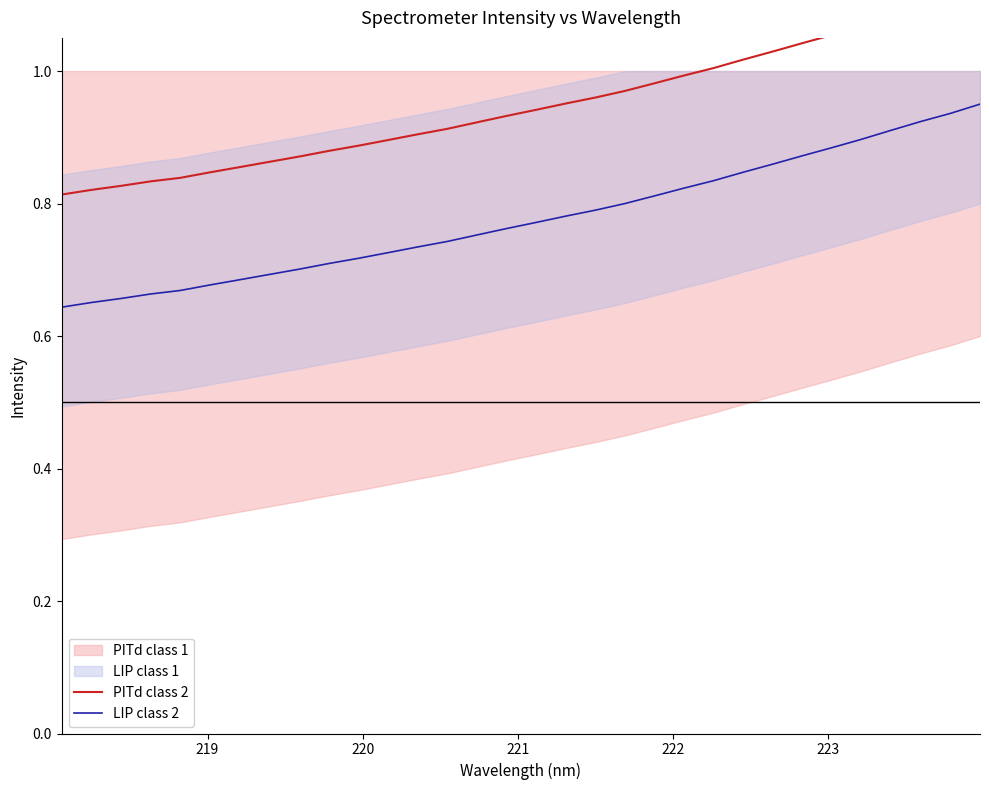

True or false: PITd class 2 and LIP class 2 intersect in this chart.

False